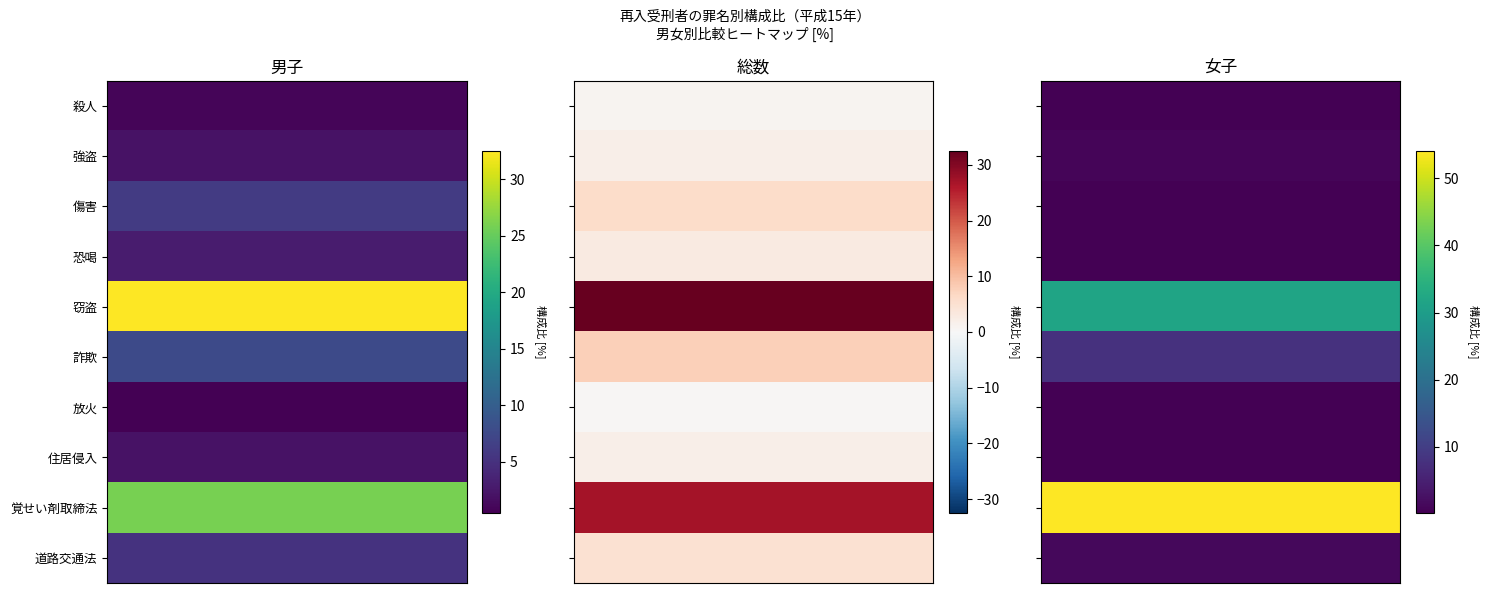

At how many categories does at least one series exceed 18?

3